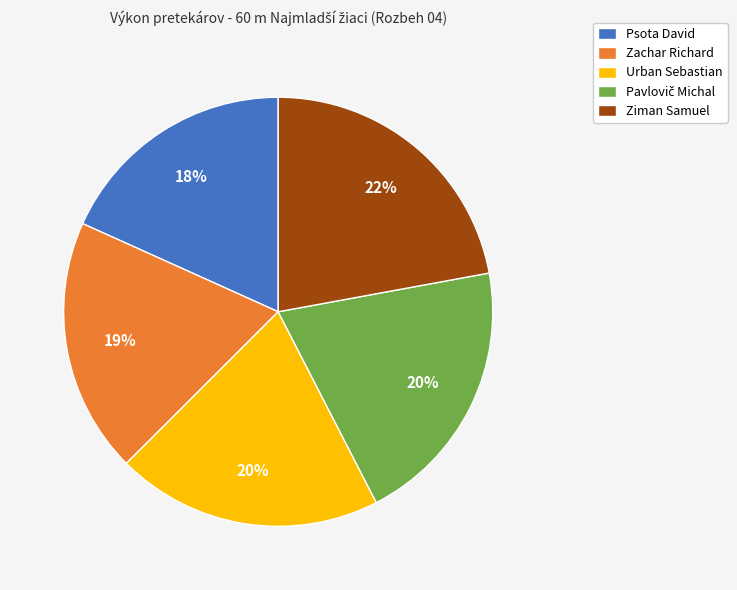

Combined, do Zachar Richard and Ziman Samuel account for over 50%?

No